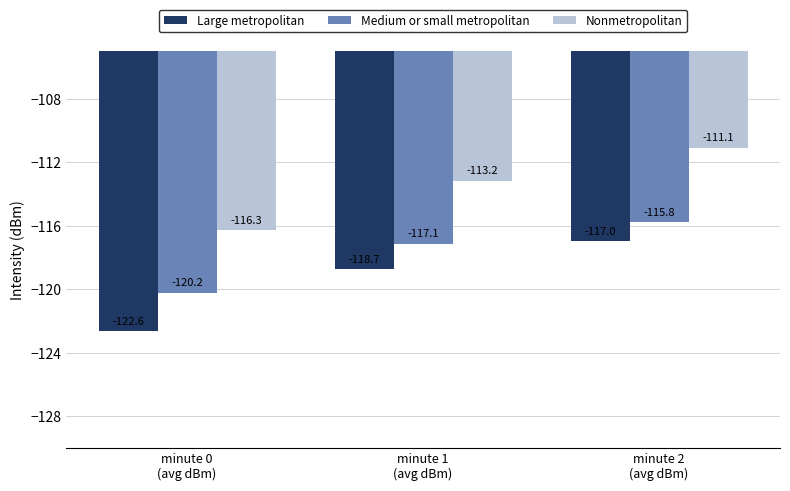

What is the label of the 2nd bar from the left?

minute 1
(avg dBm)